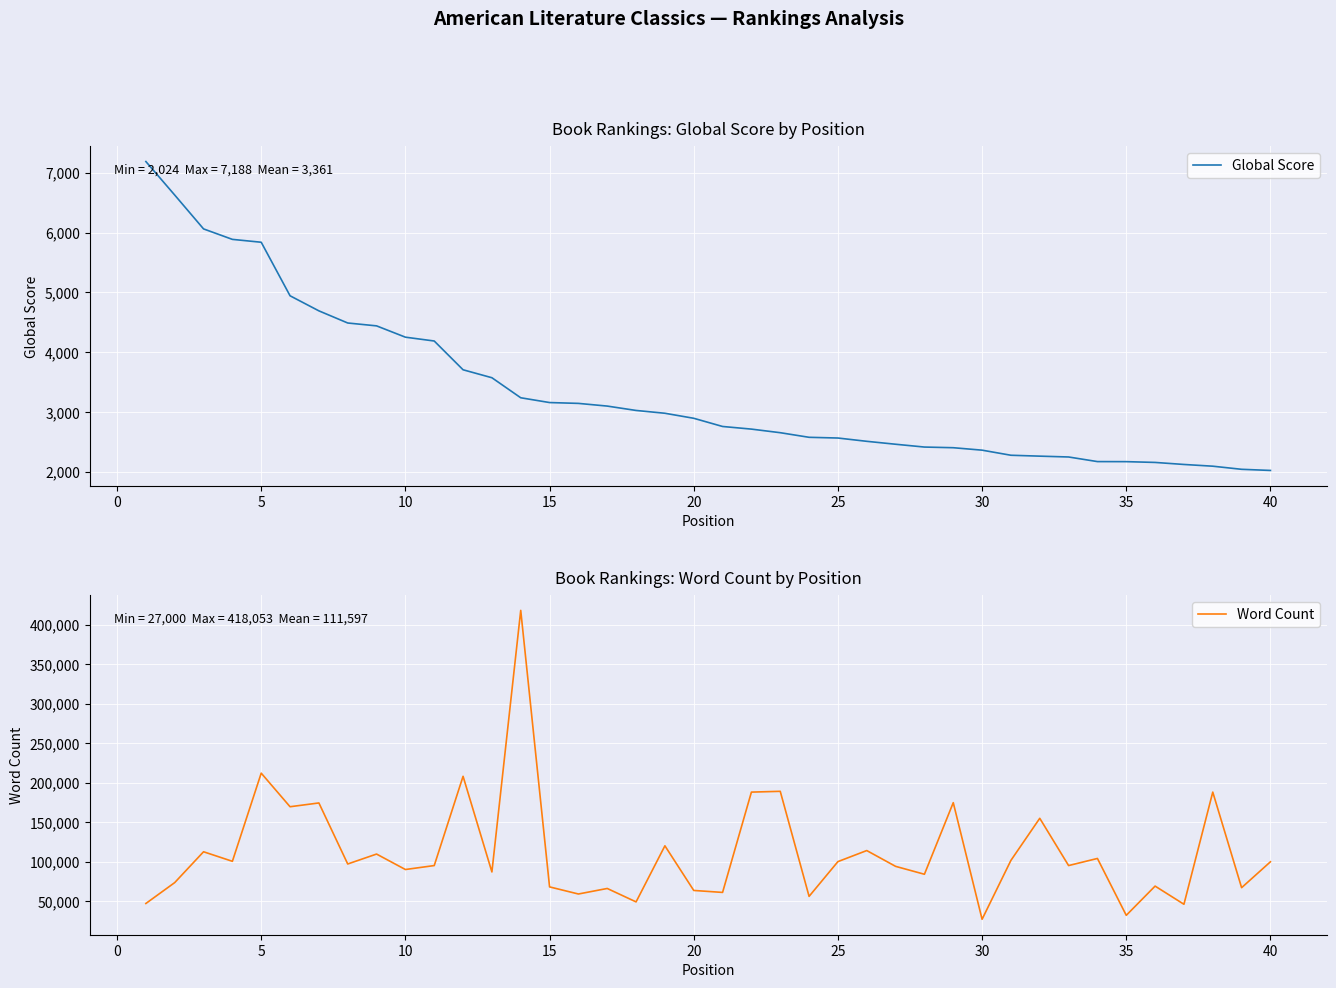

The Word Count series shows 38084 at 15. True or false?

False